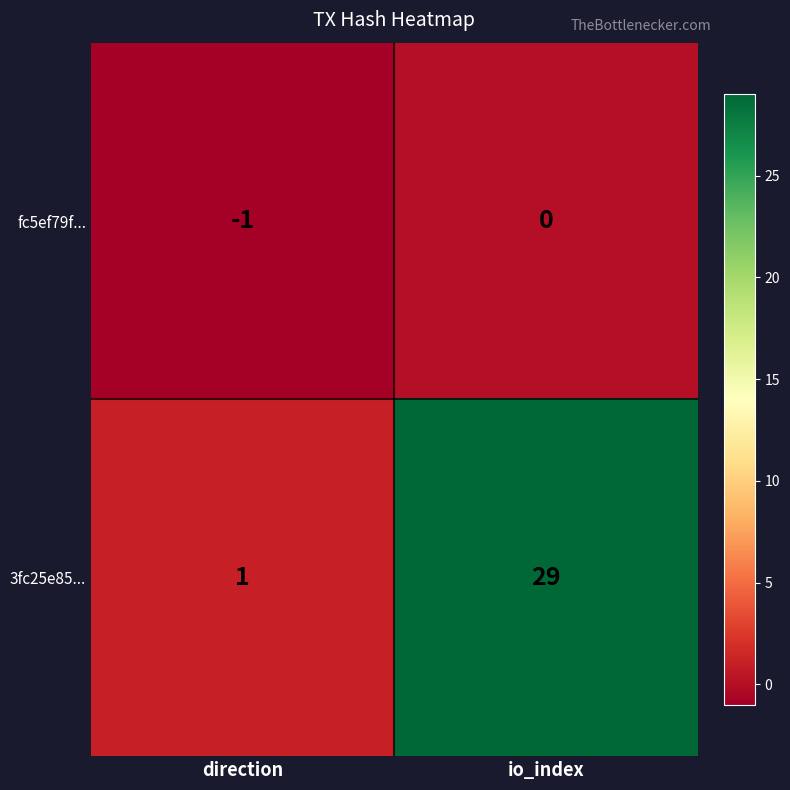

Which series has the largest range (max minus min)?

3fc25e85...